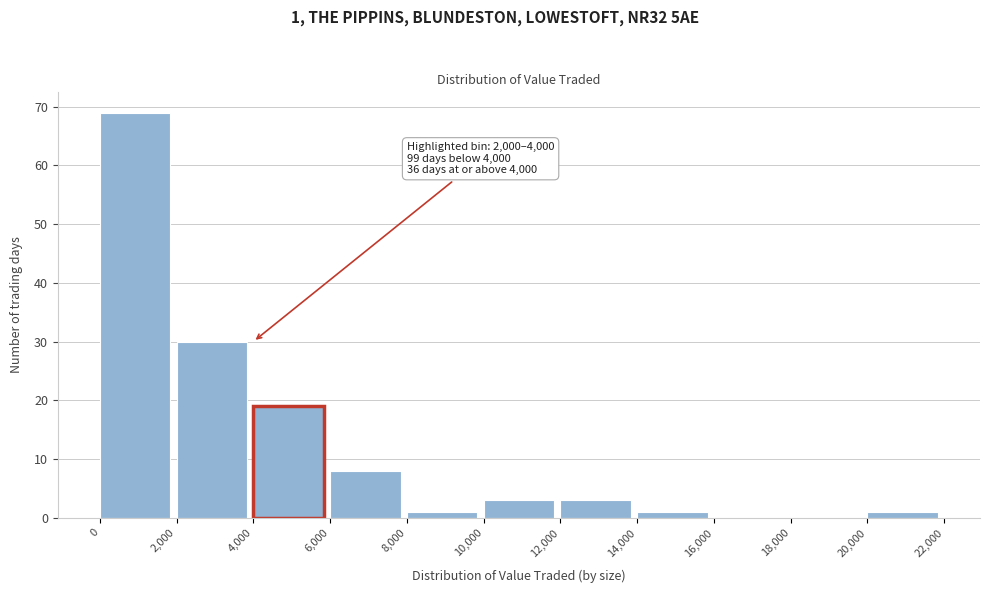

Over which range of the x-axis is the bar tallest?

0 to 2,000